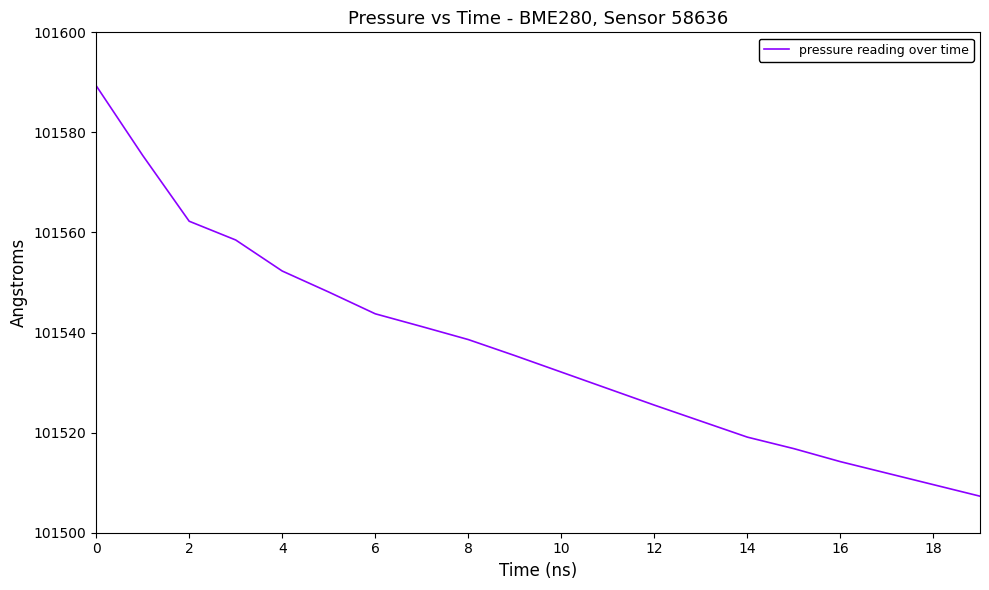

What is the minimum value shown in the chart?

101507.3